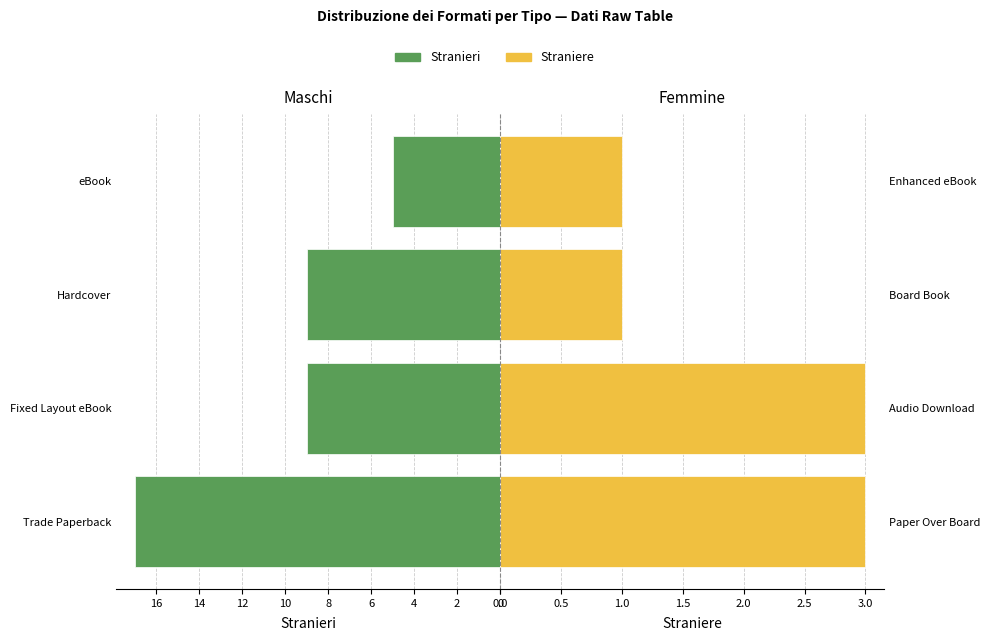

Reading right to left, transcribe all the data shown in this chart.

Stranieri: 5	9	9	17
Straniere: 1	1	3	3